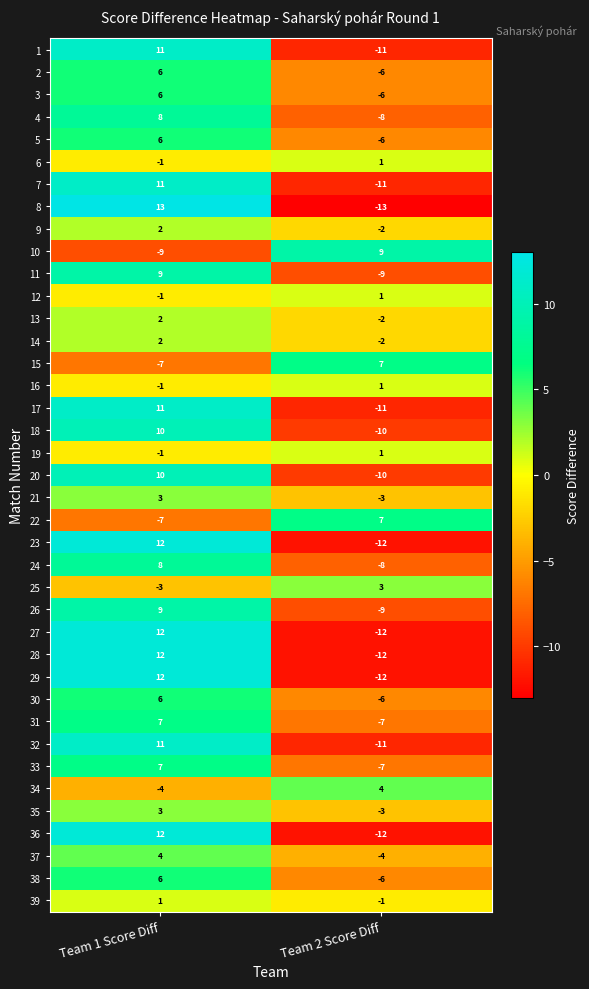

Between Team 1 Score Diff and Team 2 Score Diff, which series saw the biggest shift?

8